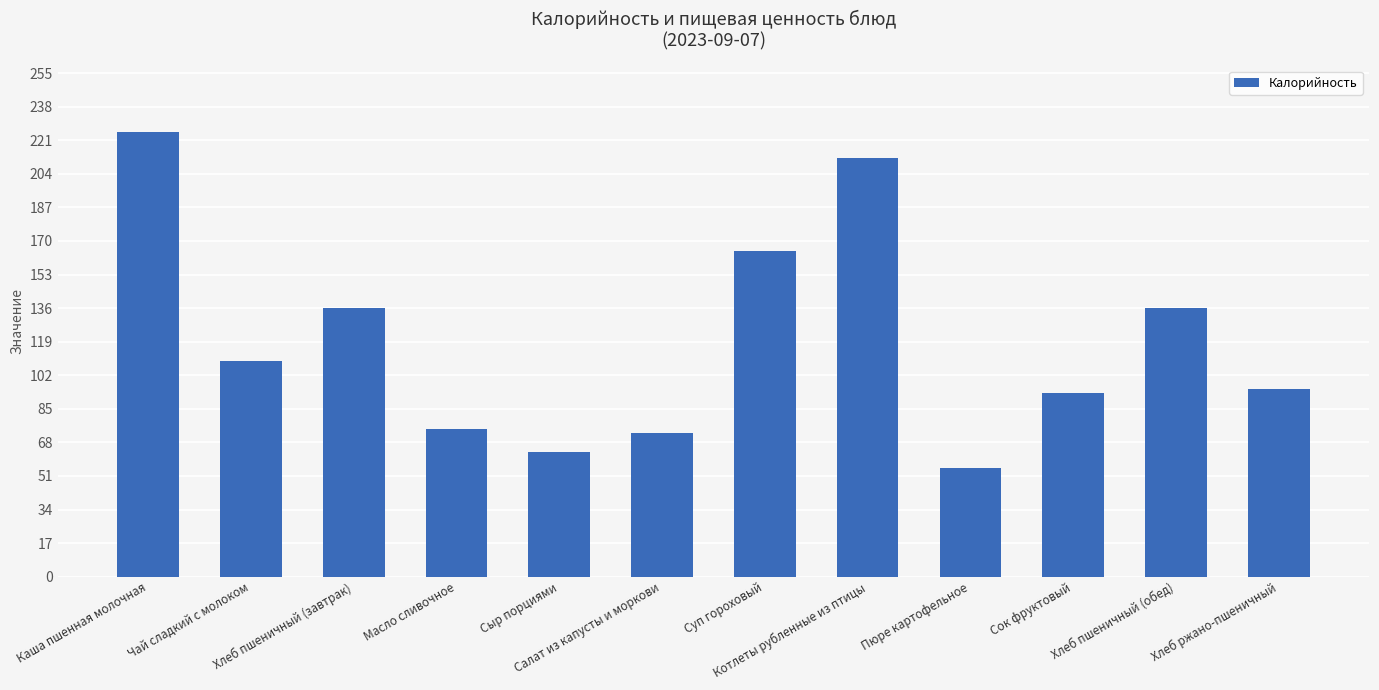

Reading left to right, what are all the values shown in this chart?

Каша пшенная молочная=225	Чай сладкий с молоком=109	Хлеб пшеничный (завтрак)=136	Масло сливочное=75	Сыр порциями=63	Салат из капусты и моркови=73	Суп гороховый=165	Котлеты рубленные из птицы=212	Пюре картофельное=55	Сок фруктовый=93	Хлеб пшеничный (обед)=136	Хлеб ржано-пшеничный=95